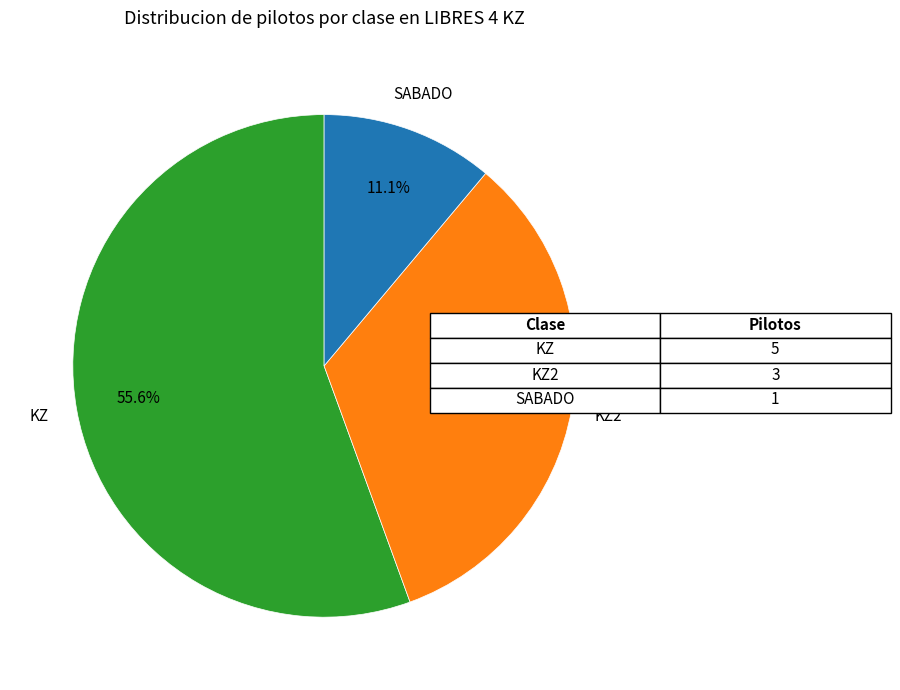

Does any single category account for the majority?

Yes